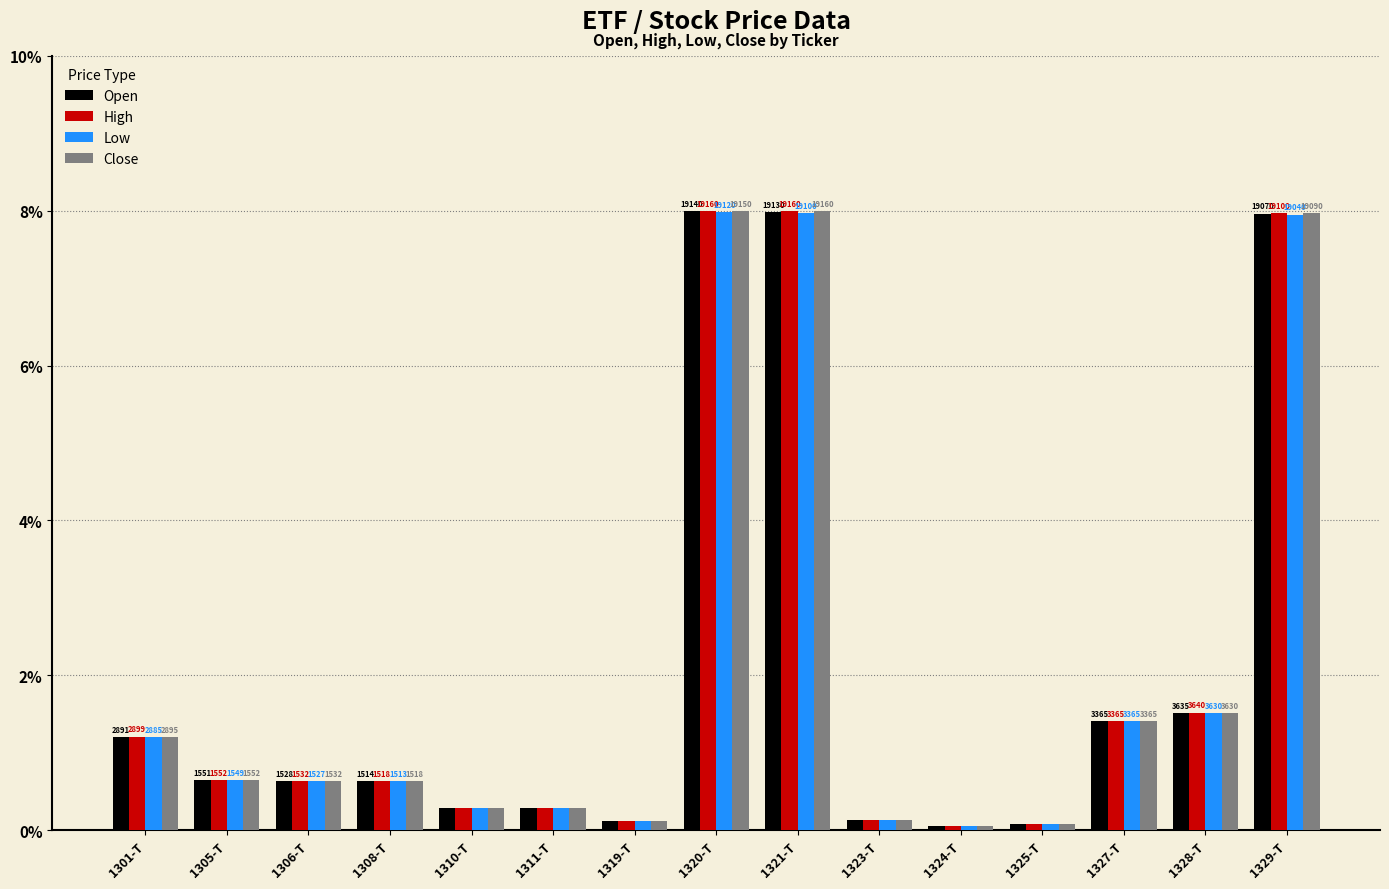

What is the label of the 15th bar from the left?

1329-T